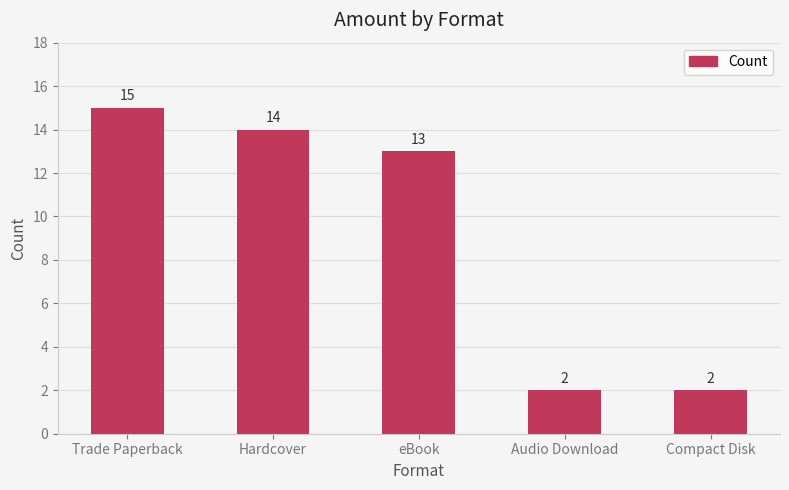

Which category has the highest value across all series?

Trade Paperback